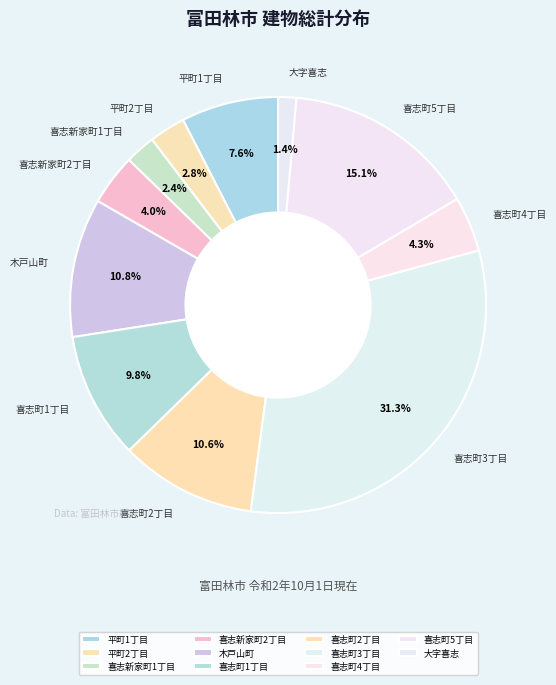

To the nearest percent, what is the difference between the largest and smallest slice percentages?

30%